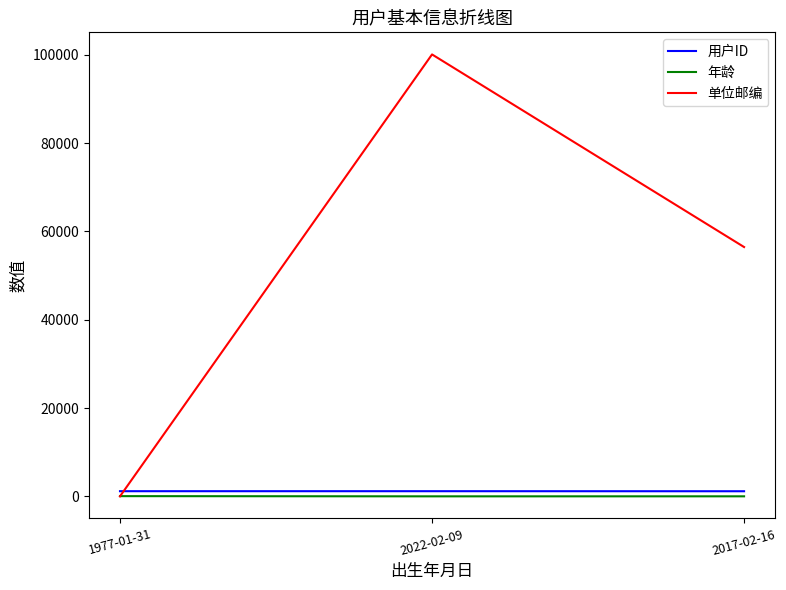

Rank the series at 2022-02-09 from highest to lowest value.

单位邮编, 用户ID, 年龄